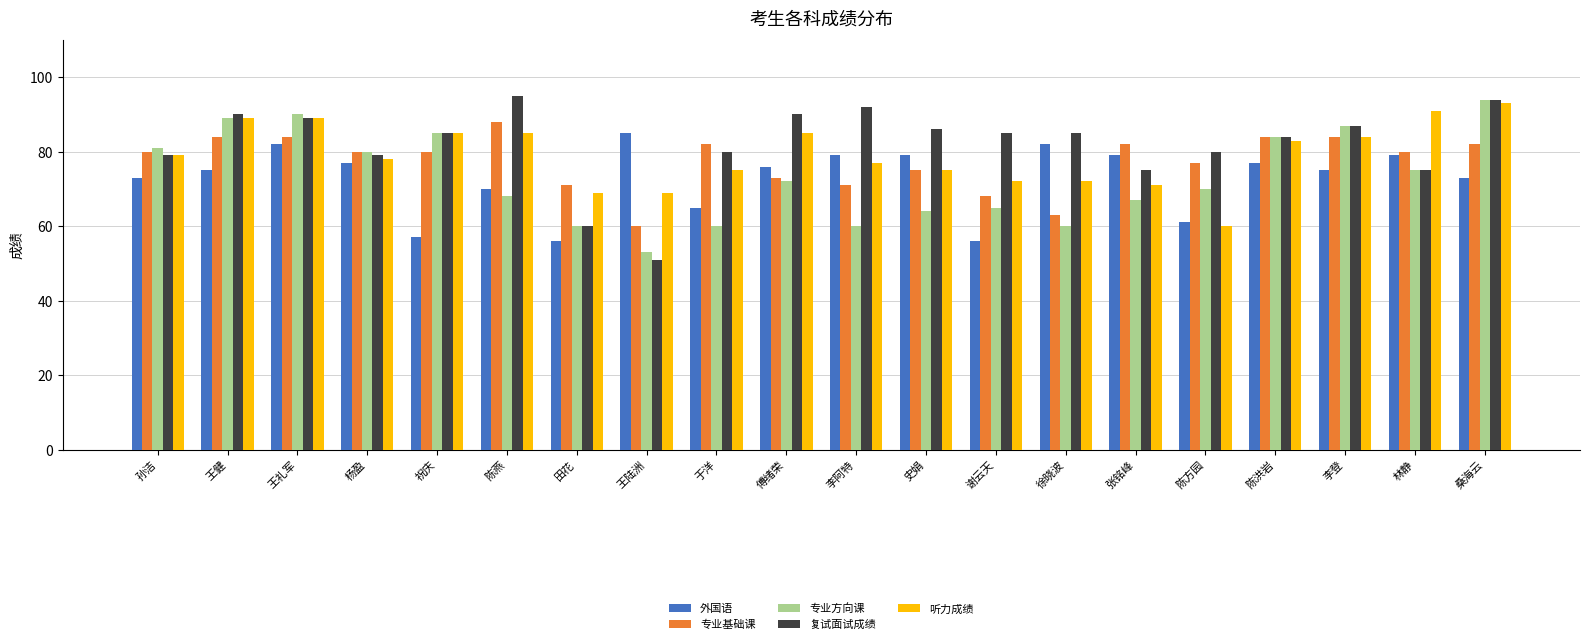

The value of 专业基础课 at 陈方园 is 114. True or false?

False